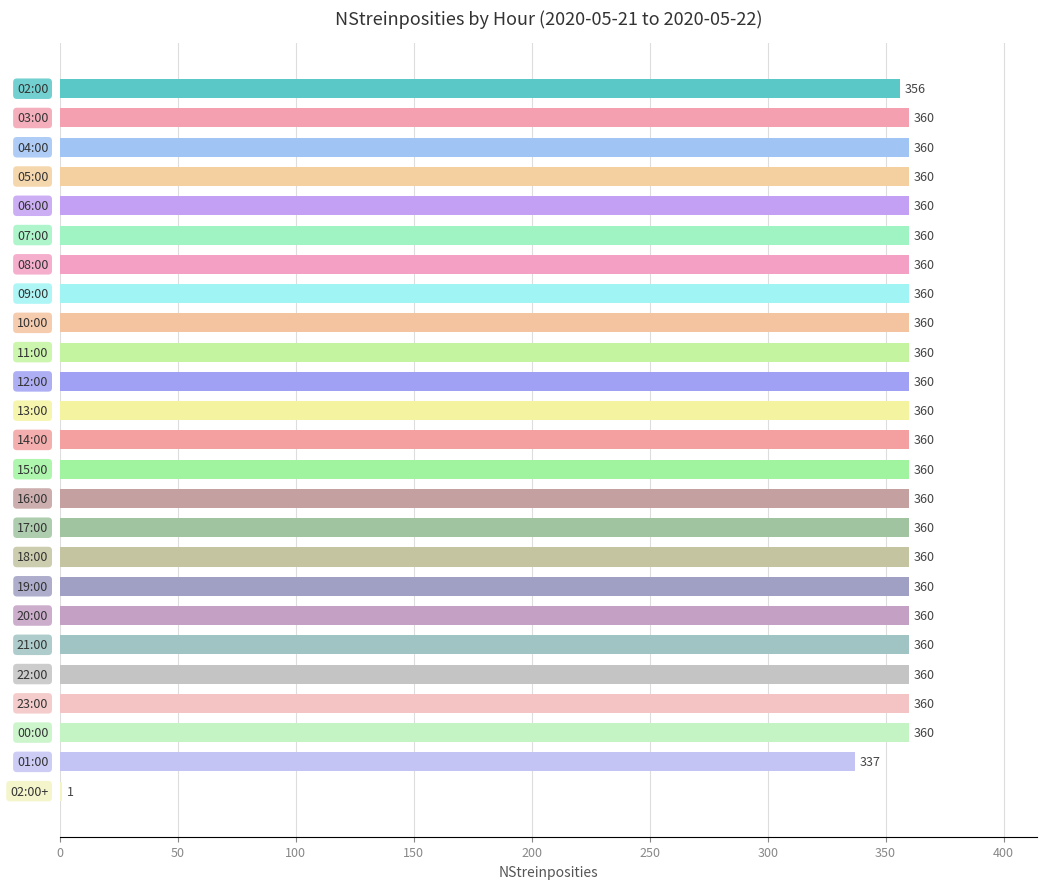

What is the sum of all values?

8614